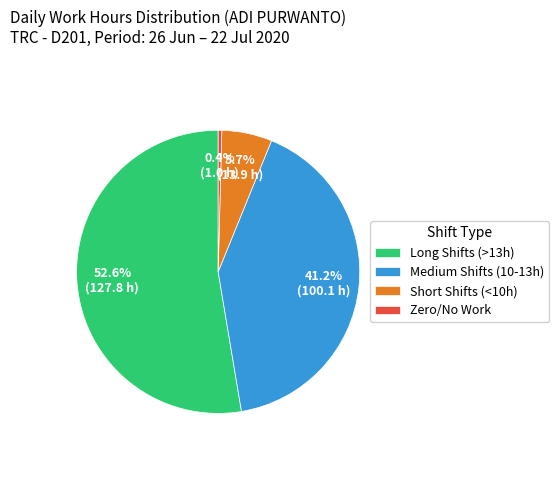

Which has a higher value, Medium Shifts (10-13h) or Short Shifts (<10h)?

Medium Shifts (10-13h)